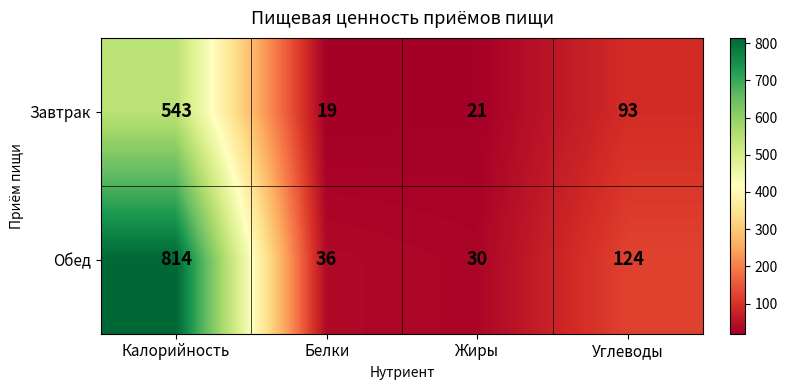

How many series are shown in this chart?

2